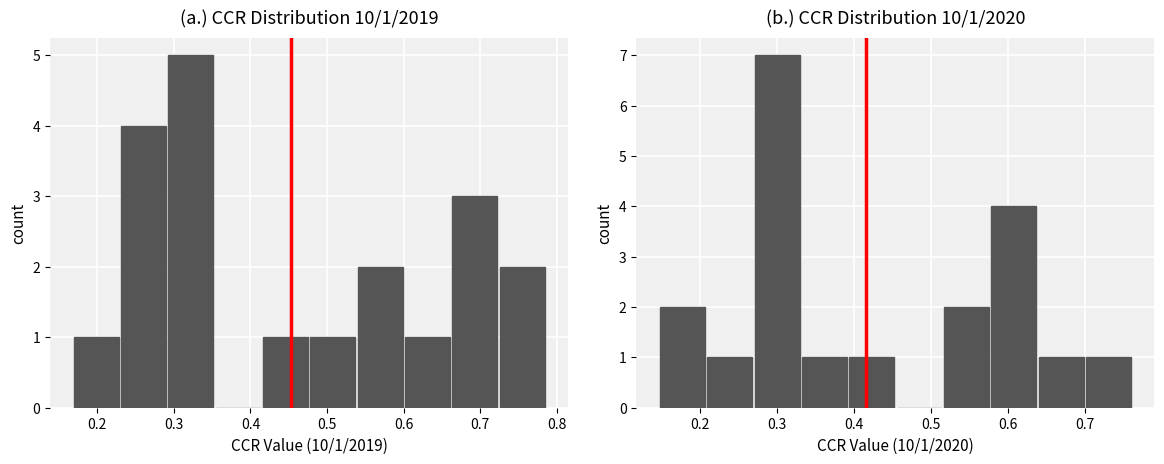

What is the sum of all CCR 10/1/2019 values?

20